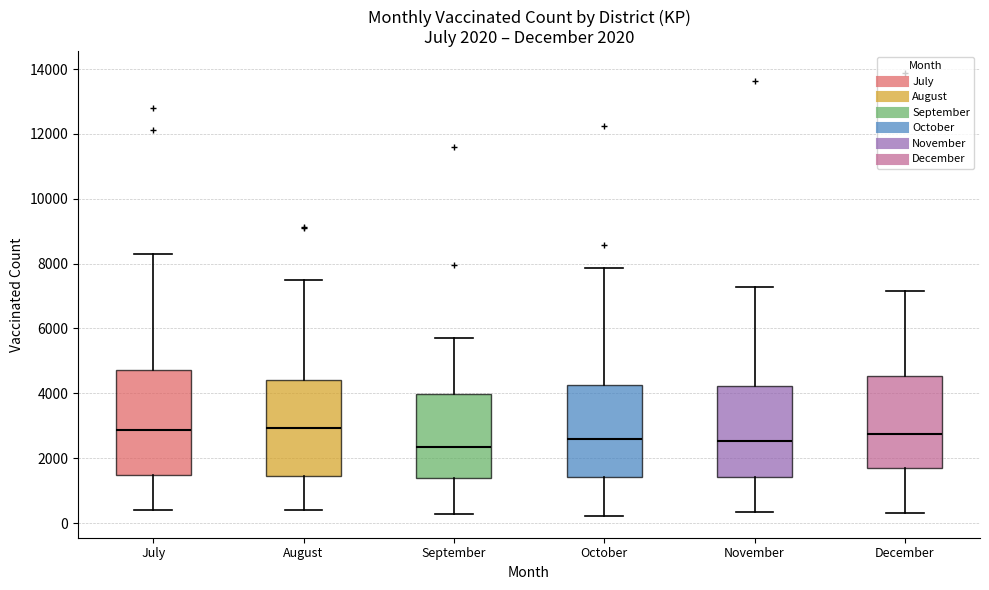

Which box is the tallest, from its lower edge to its upper edge?

July